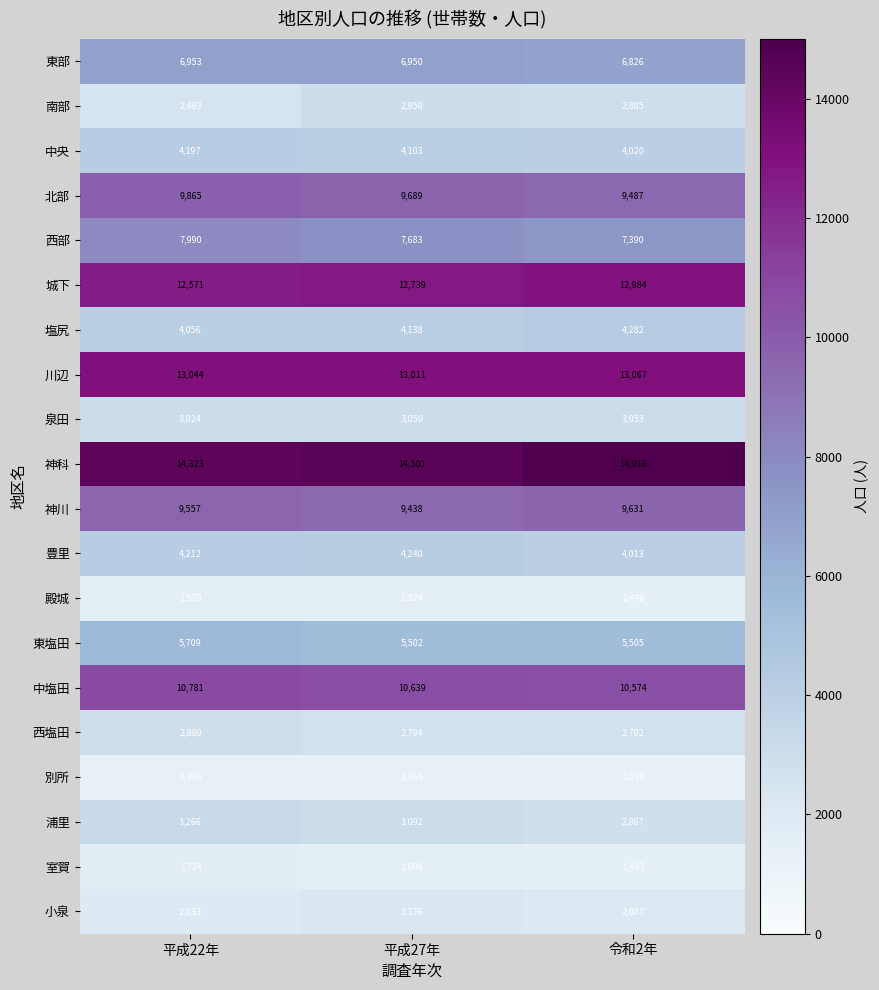

Between 平成27年 and 令和2年, which series saw the biggest shift?

神科